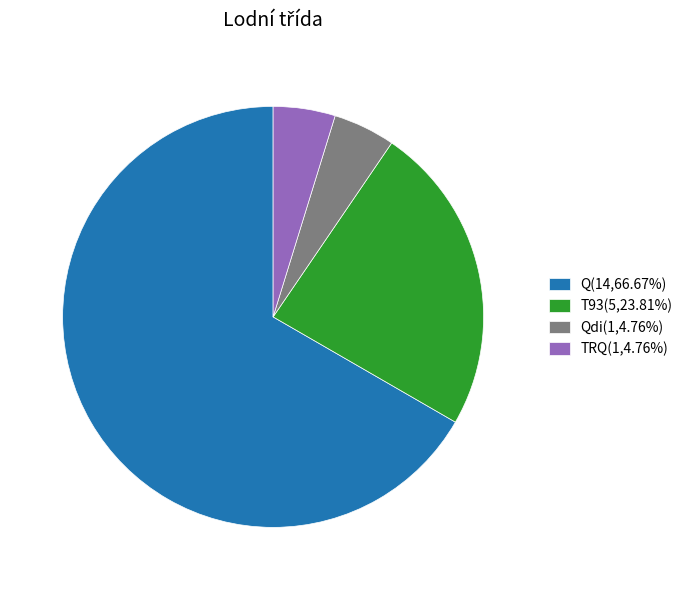

Combined, do Qdi(1,4.76%) and Q(14,66.67%) account for over 50%?

Yes